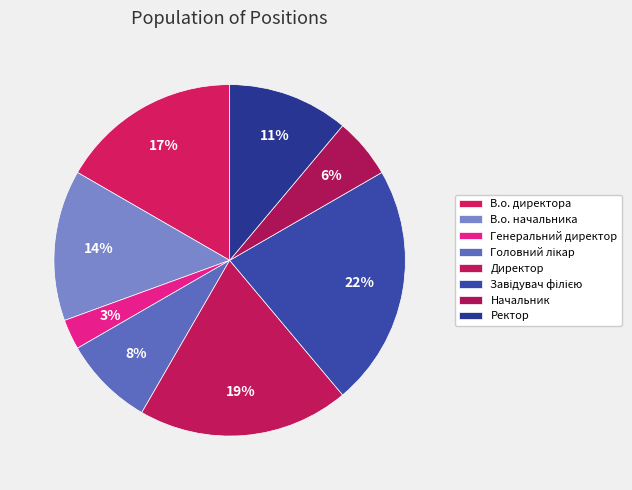

Is Ректор the majority of the pie?

No